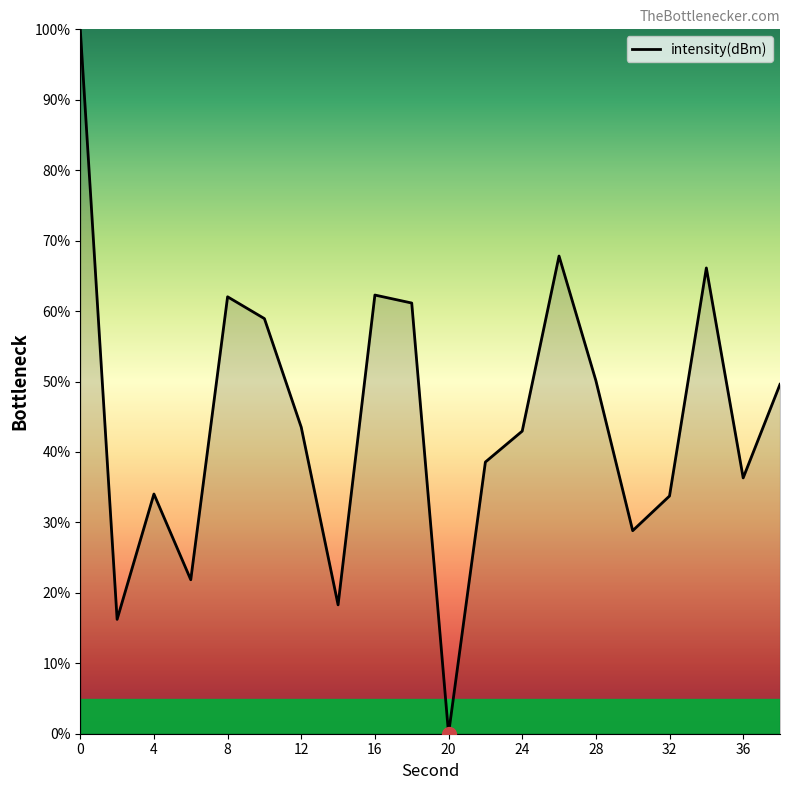

Does the chart display data point markers on the line(s)?

No